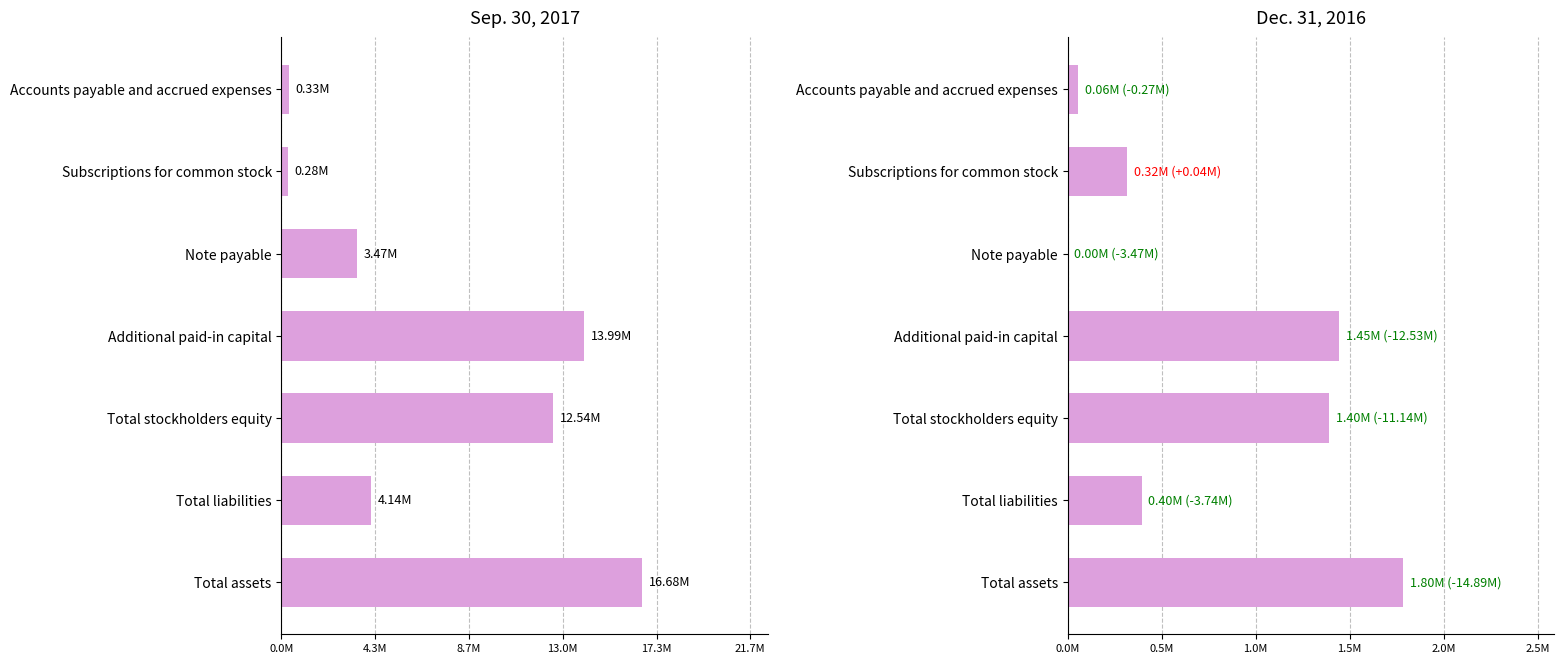

The value of Sep. 30, 2017 at Total stockholders equity is 12542536. True or false?

True